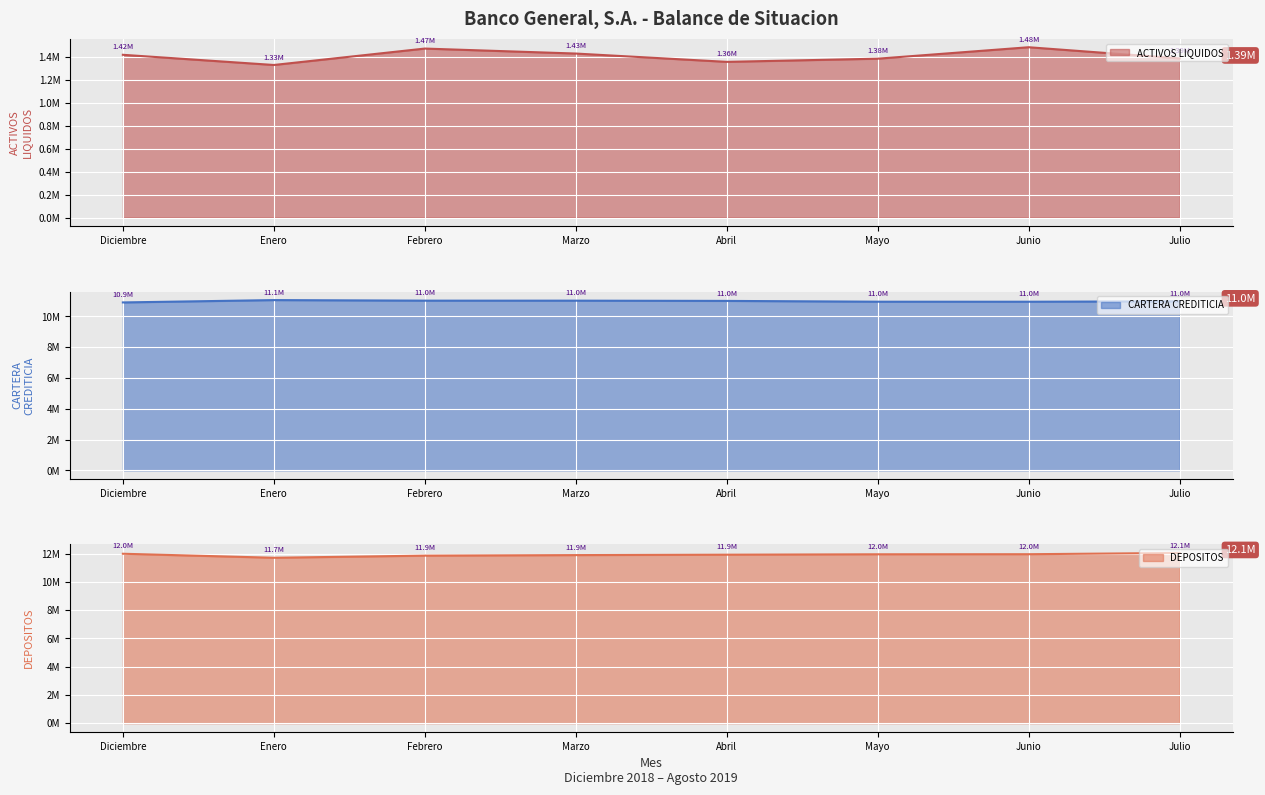

Reading left to right, what are all the values shown in this chart?

ACTIVOS LIQUIDOS: 1417351.4	1328595.2	1471618.2	1428260.2	1355794.1	1383504.4	1483192.0	1385539.3
CARTERA CREDITICIA: 10912986.0	11065414.8	11028415.6	11027960.9	11012188.1	10960476.9	10959168.5	10984011.7
DEPOSITOS: 11996957.6	11713410.3	11863403.8	11901700.4	11930663.8	11958813.4	11964047.2	12054384.1